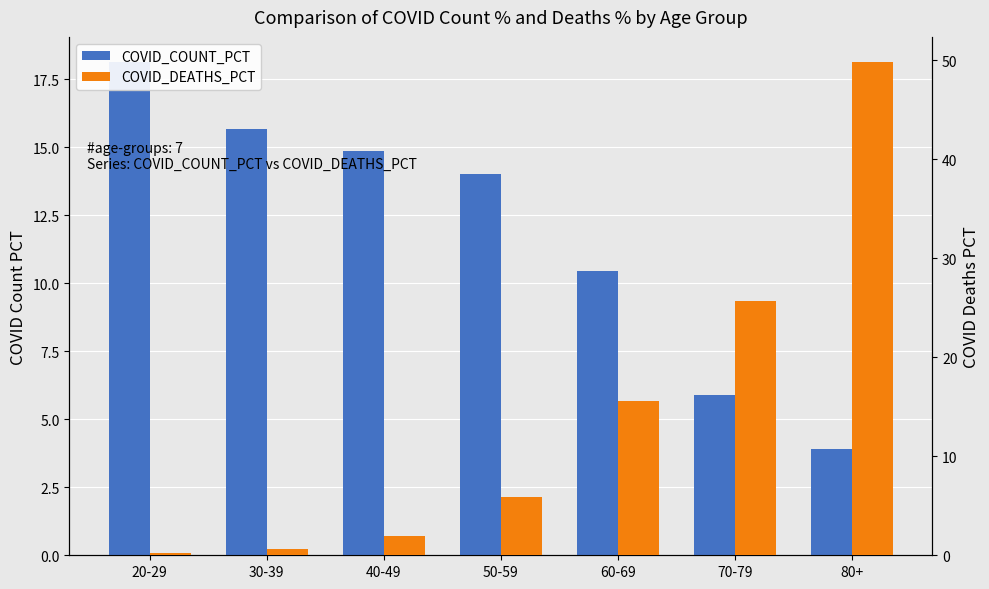

What is the difference between the second highest and second lowest values in the COVID_COUNT_PCT series?

9.8